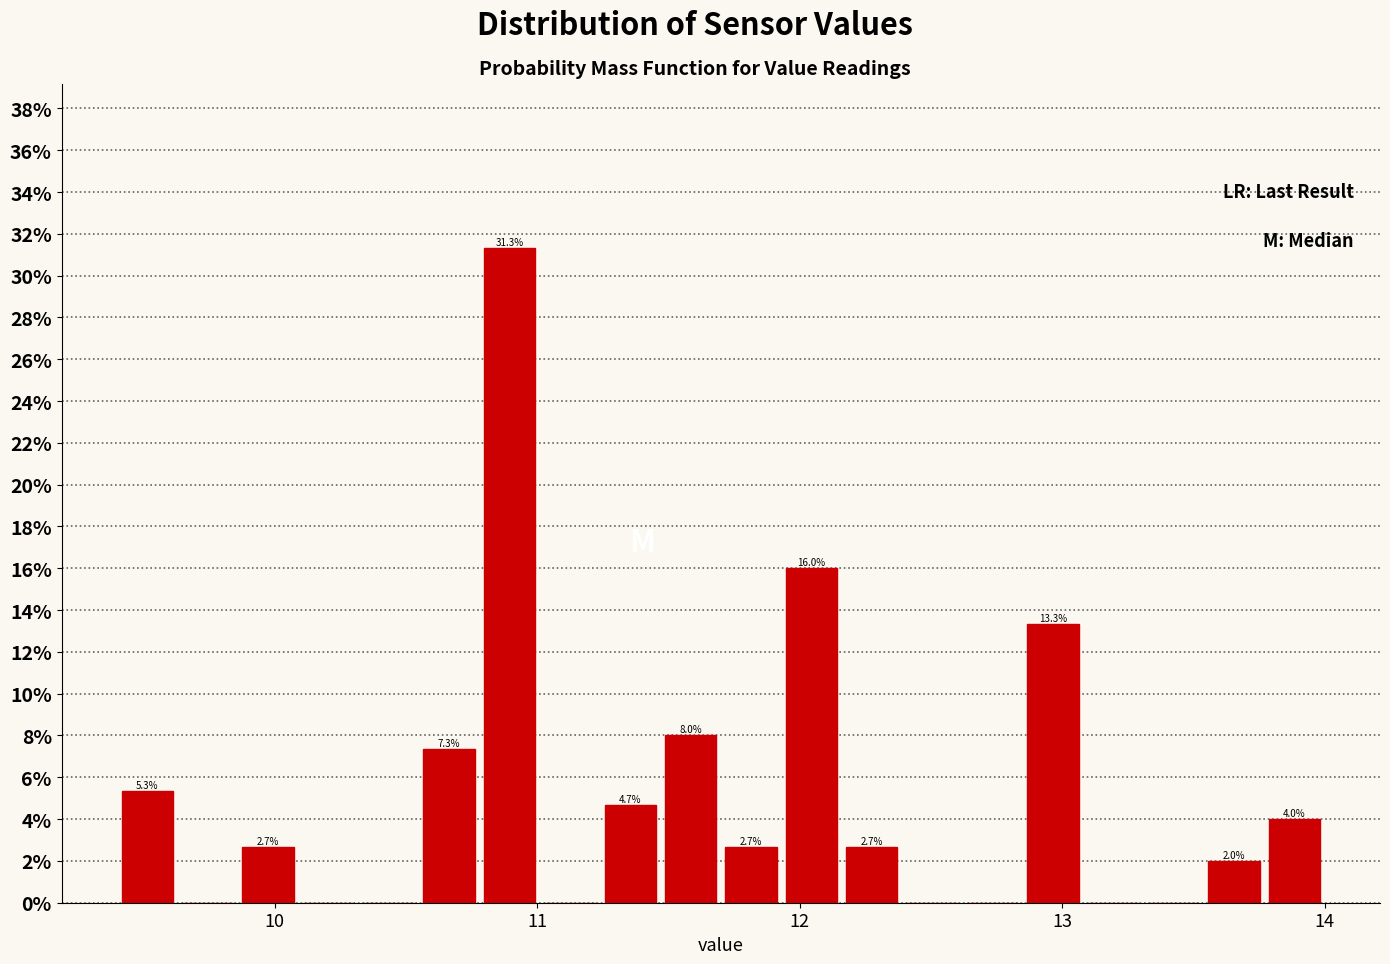

Around what value on the x-axis is the tallest bar? Give the approximate position of its centre, as read against the axis.

10.9